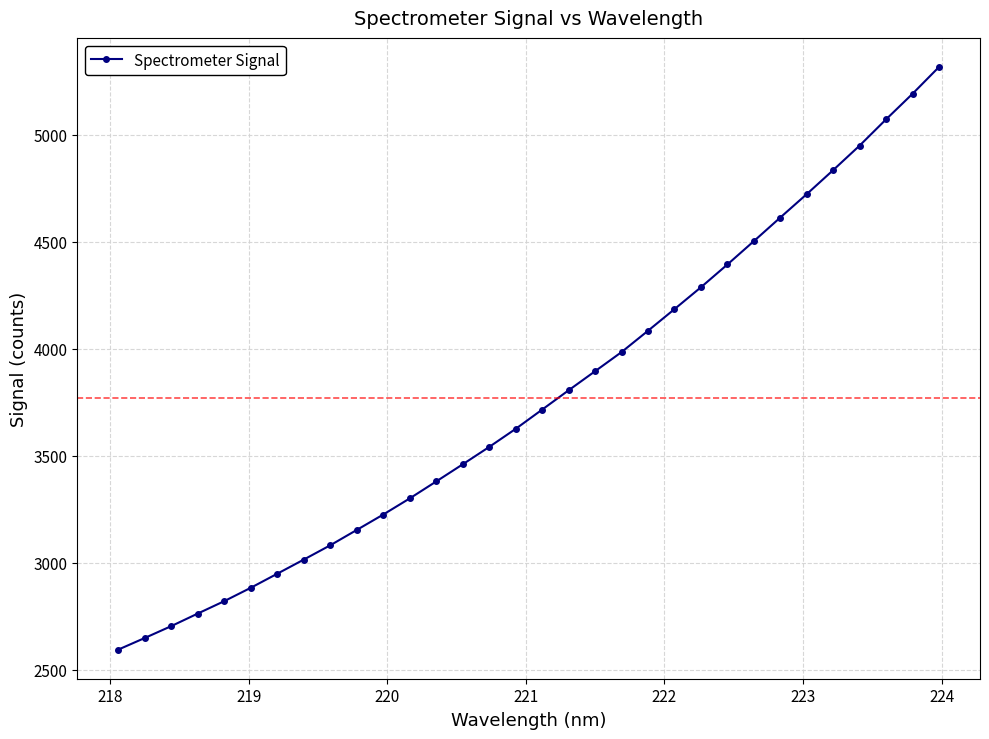

What is the average value?

3771.3